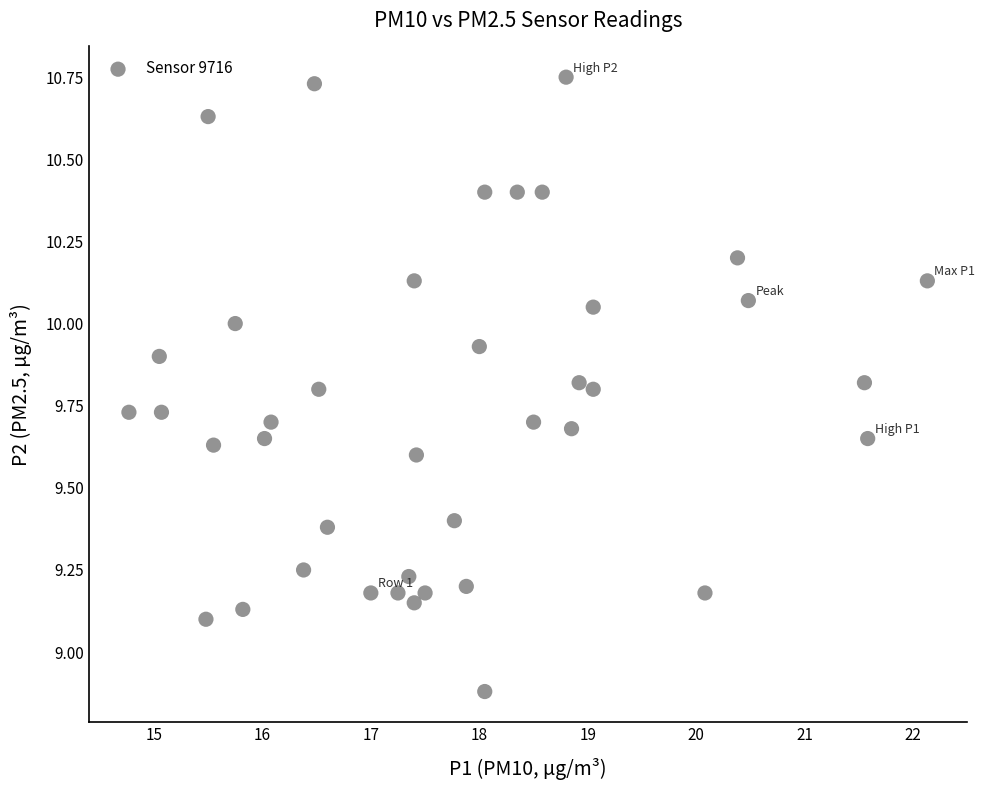

What is the range of Y values (max minus min)?

1.9